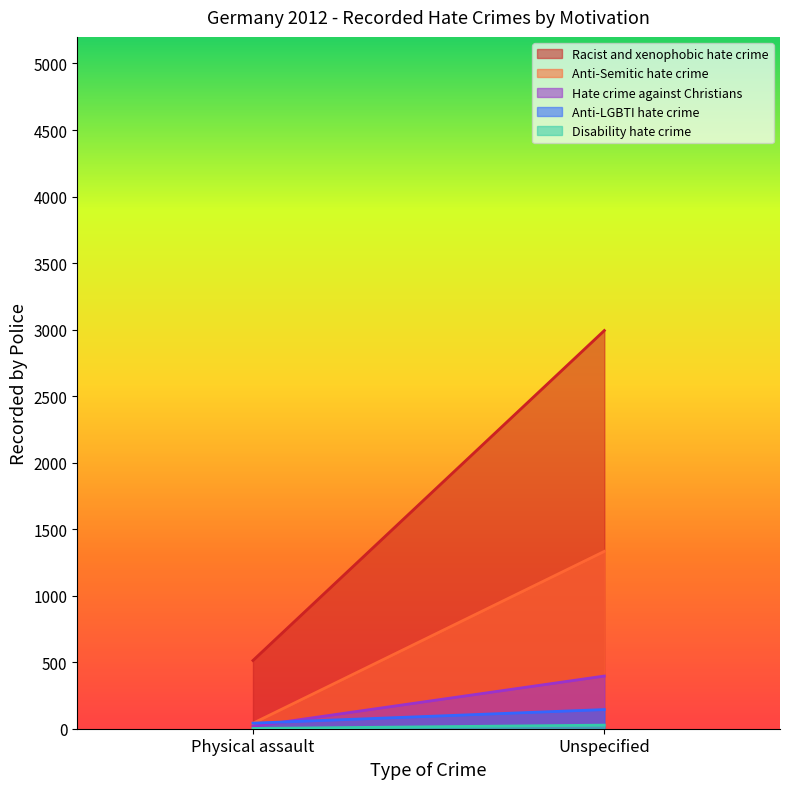

Is it true that Hate crime against Christians equals 27 at Physical assault?

False